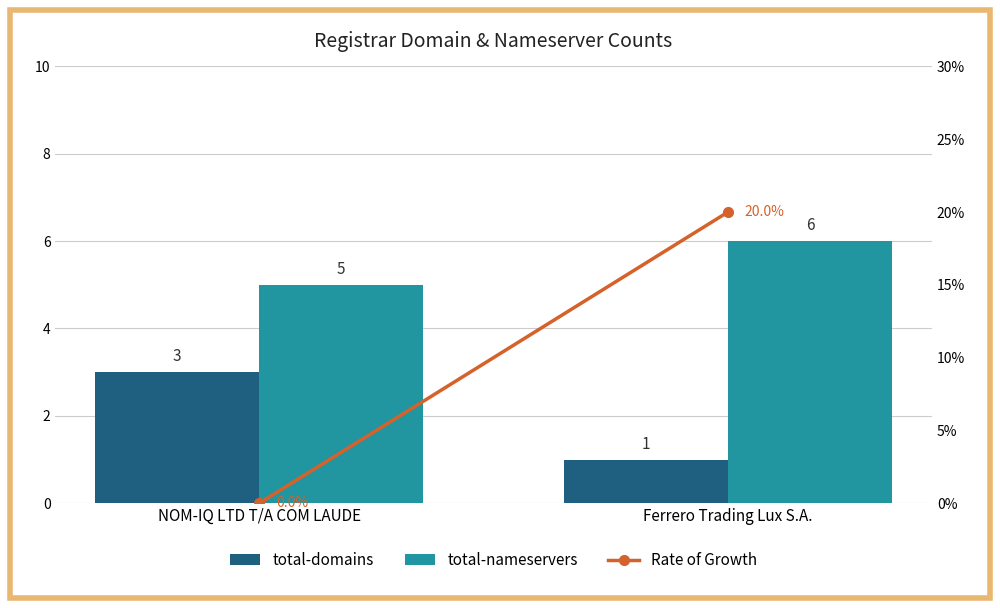

Rank the series by their maximum value, from highest to lowest.

Rate of Growth, total-nameservers, total-domains